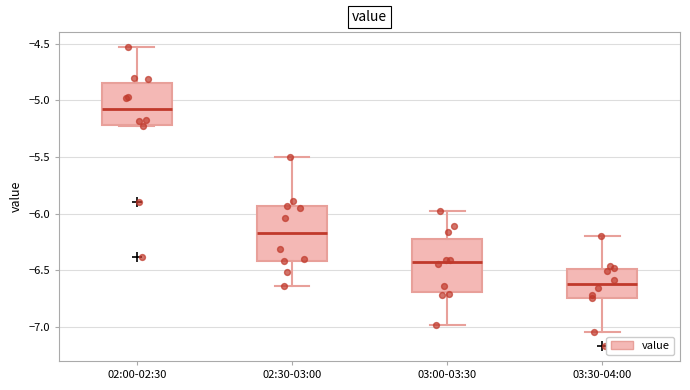

Reading left to right, transcribe this box plot: for each box, give where its median line is, the range the box spans, and where its two whiskers end, as read against the y-axis. The values are not printed on the chart, so give them approximately, as read against the axis.

02:00-02:30: median -5.05, box -5.20 to -4.85, whiskers -5.25 to -4.55
02:30-03:00: median -6.15, box -6.40 to -5.95, whiskers -6.65 to -5.50
03:00-03:30: median -6.45, box -6.70 to -6.20, whiskers -7.00 to -6.00
03:30-04:00: median -6.60, box -6.75 to -6.50, whiskers -7.05 to -6.20